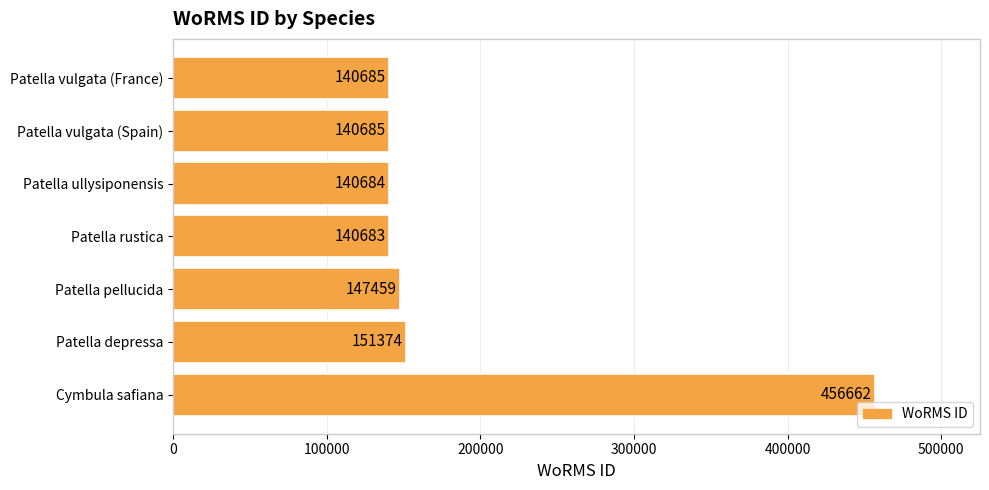

True or false: the data shows 216840 at Patella rustica.

False